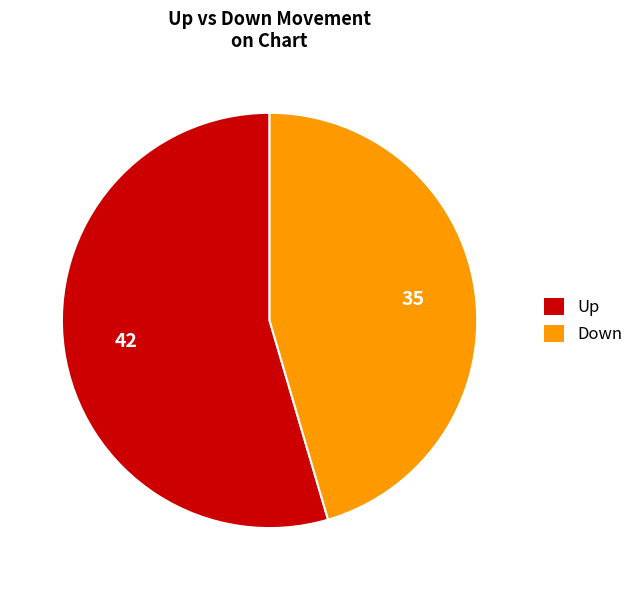

Is there any slice that represents more than half of the pie?

Yes